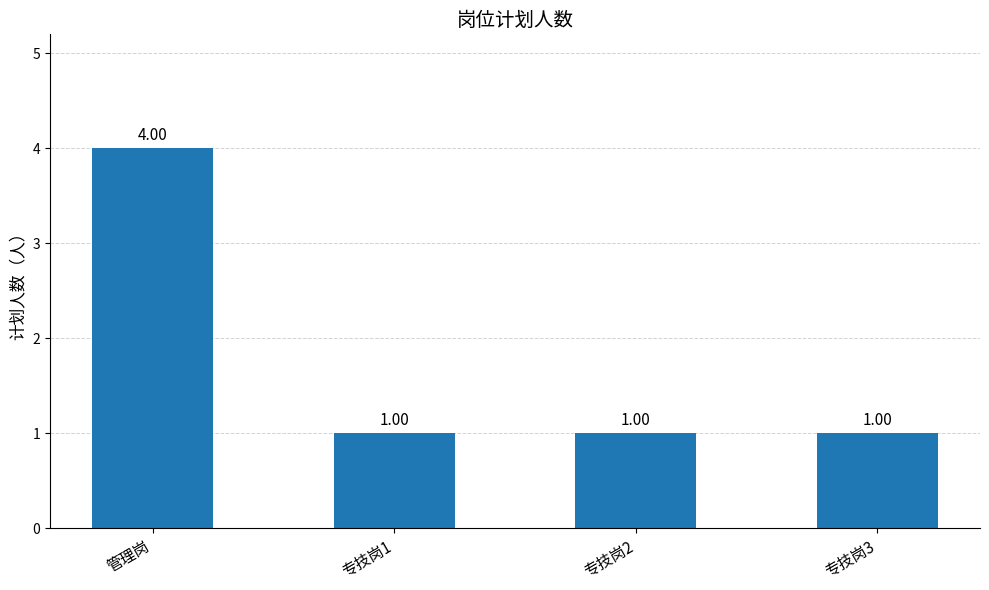

How many values exceed 1?

1